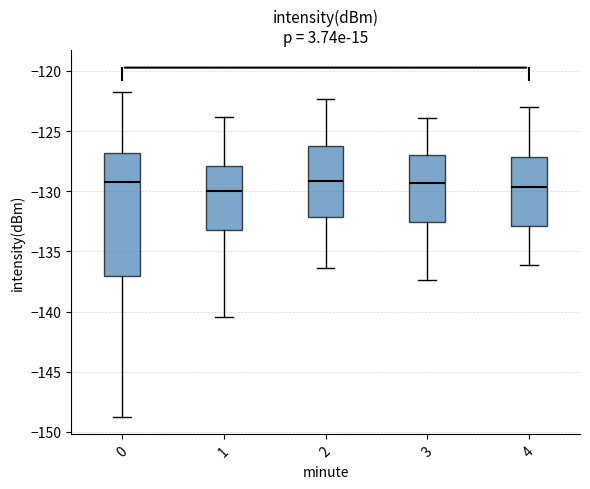

Reading left to right, read every box against the y-axis: the position of its median line, the range the box covers, and the ends of its whiskers. The values are not printed on the chart, so give them approximately, as read against the axis.

0: median -129.0, box -137.0 to -127.0, whiskers -149.0 to -121.5
1: median -130.0, box -133.0 to -128.0, whiskers -140.5 to -124.0
2: median -129.0, box -132.0 to -126.5, whiskers -136.5 to -122.5
3: median -129.5, box -132.5 to -127.0, whiskers -137.5 to -124.0
4: median -129.5, box -133.0 to -127.0, whiskers -136.0 to -123.0